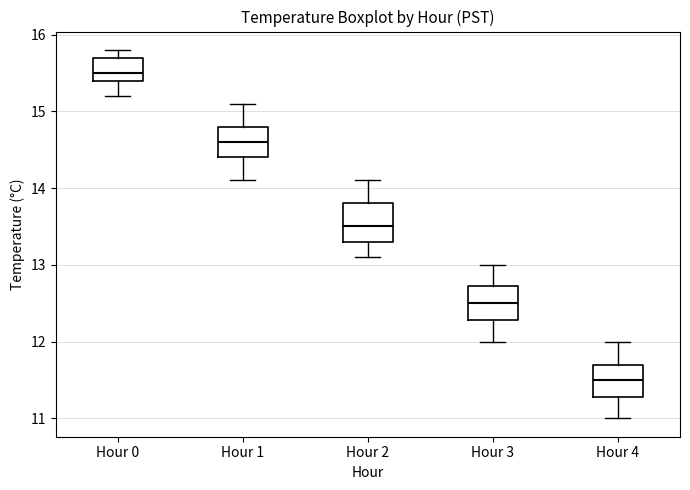

Which box has the lowest median line?

Hour 4